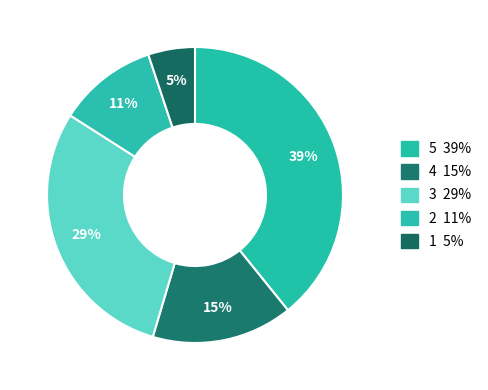

How many slices are in this pie chart?

5